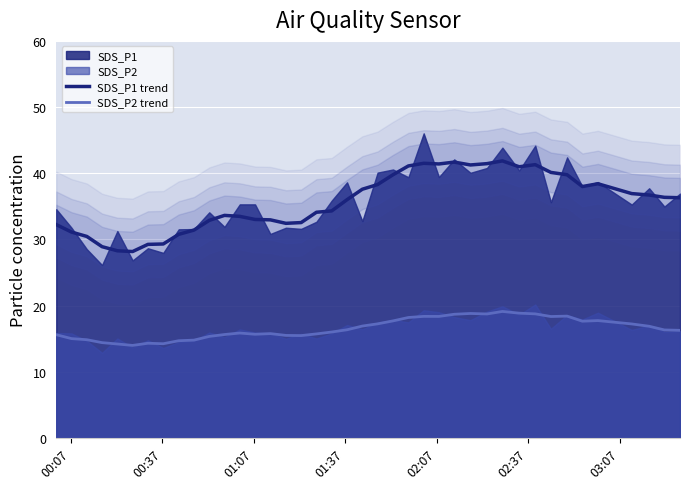

True or false: SDS_P1 trend and SDS_P2 trend cross at least once.

False